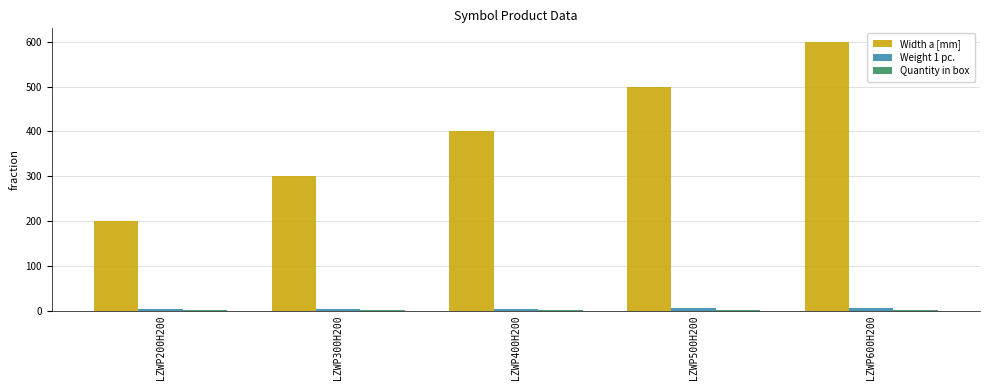

The Width a [mm] series shows 300.0 at LZWP300H200. True or false?

True